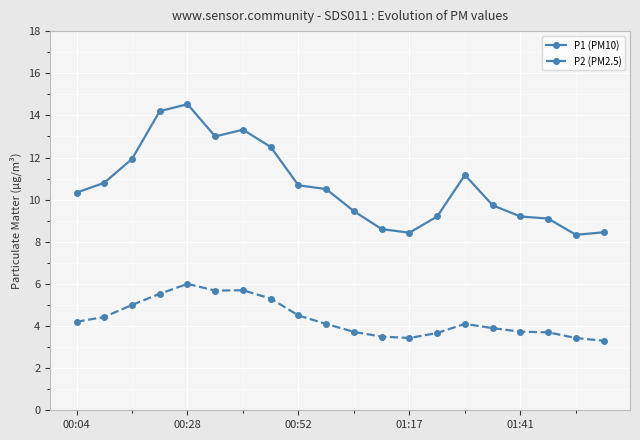

True or false: P2 (PM2.5) and P1 (PM10) cross at least once.

False